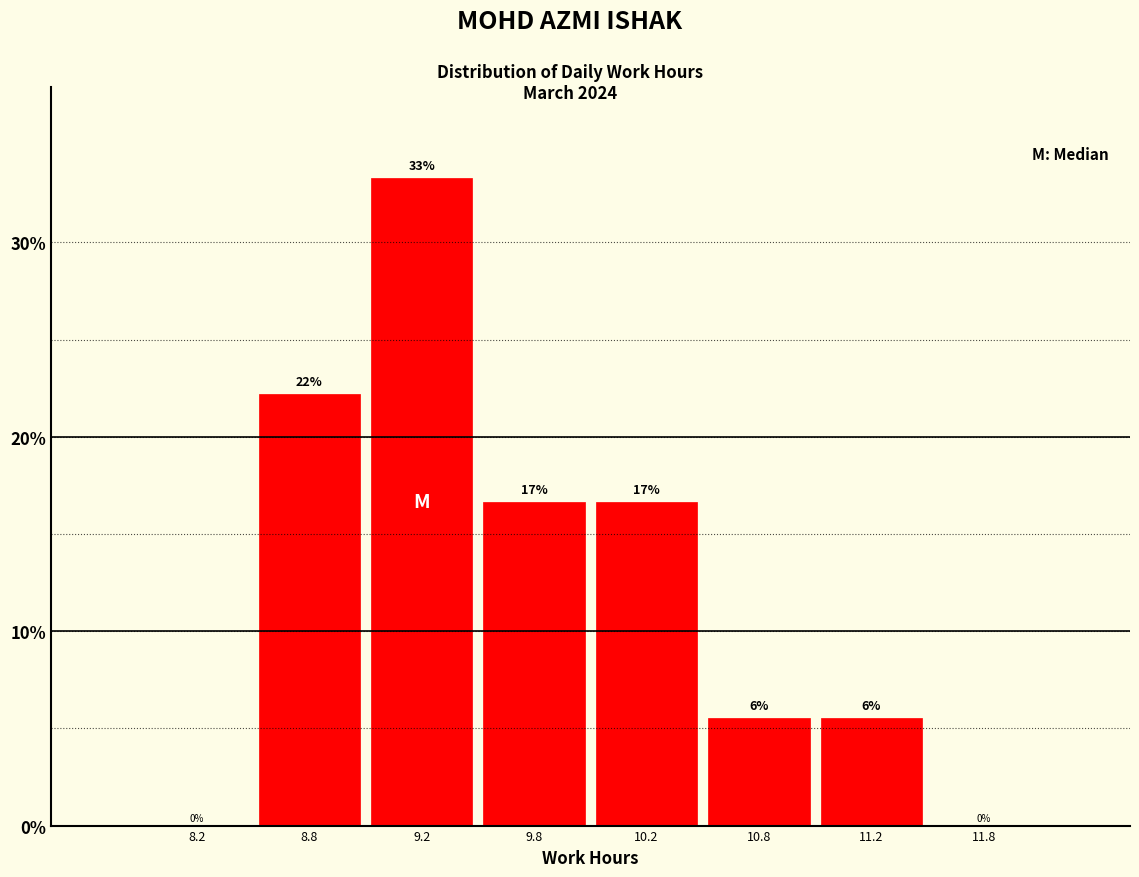

Are the bars horizontal?

No